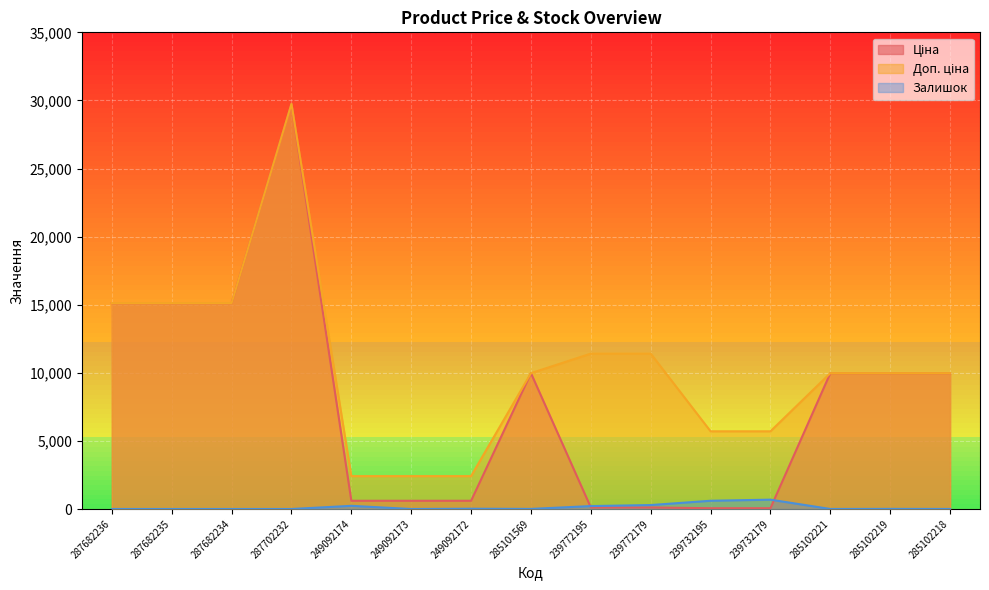

What value does the Ціна series have at 285102218?

9975.0